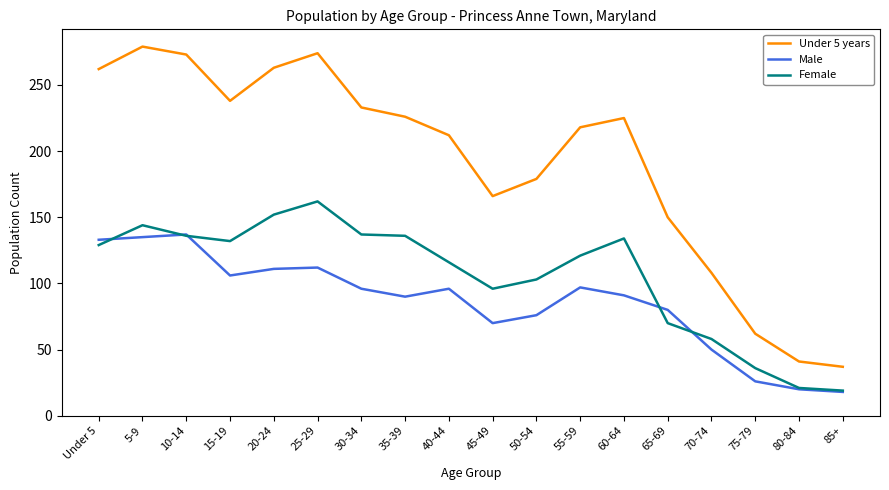

What are all the series names shown in the legend?

Under 5 years, Male, Female